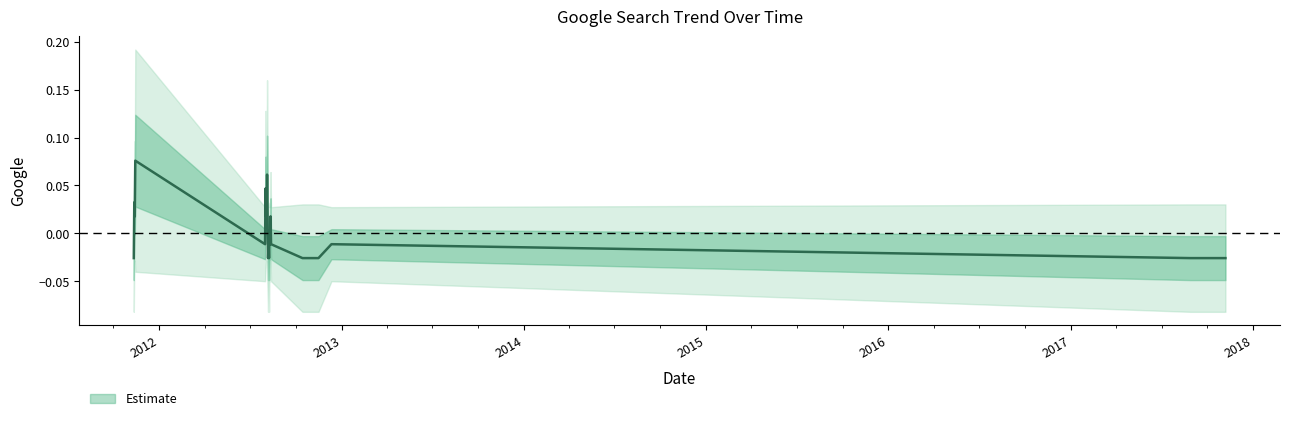

Which has a higher value, 2012-08-12 or 2012-08-04?

2012-08-04